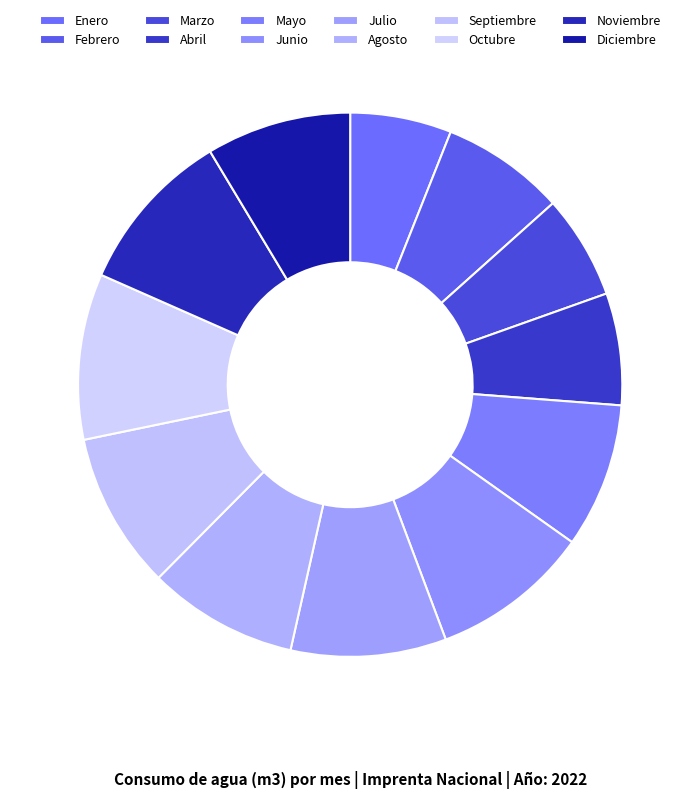

Does Agosto account for over 50% of the chart?

No